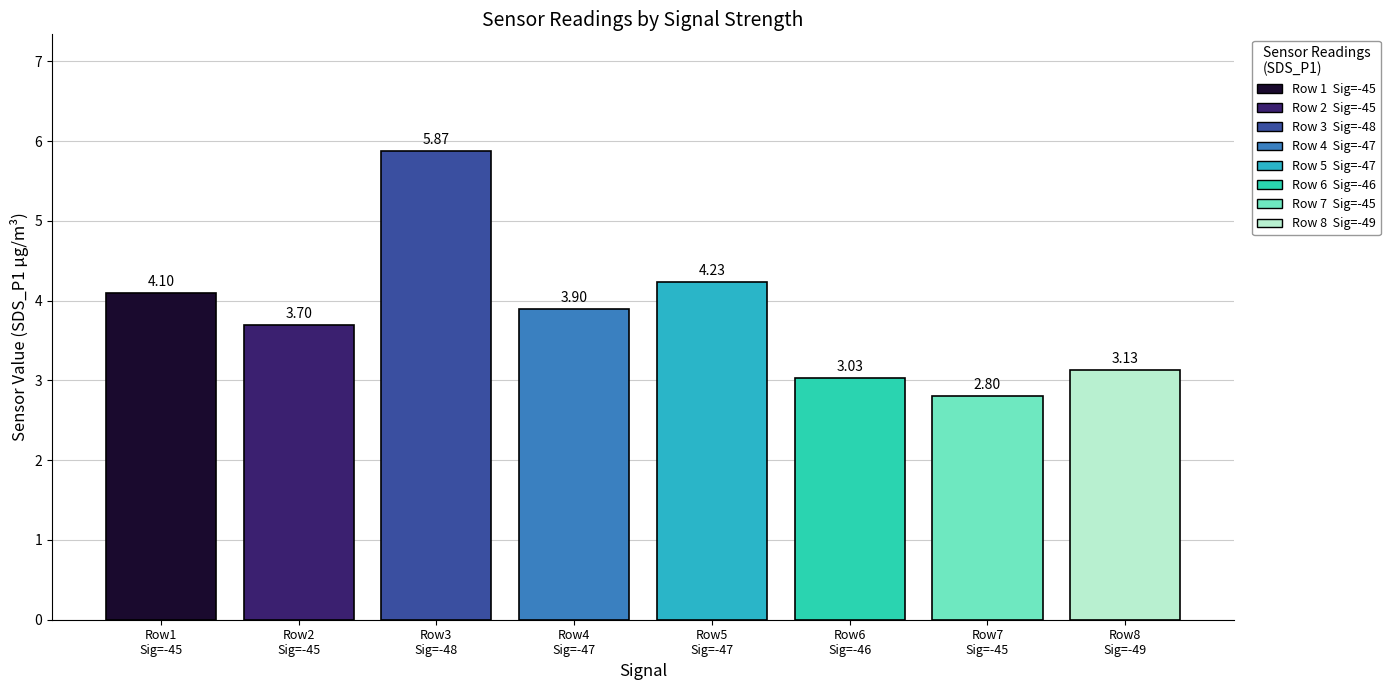

How many bars are there in total?

8